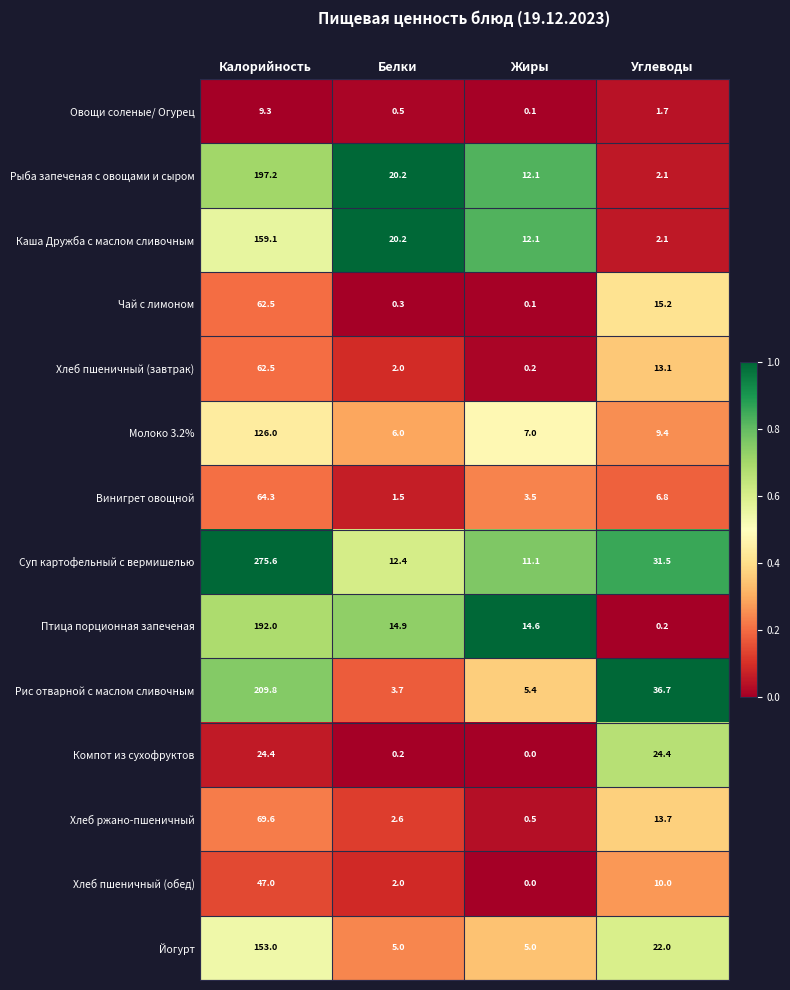

True or false: Суп картофельный с вермишелью has a value of 12.4 at Белки.

True